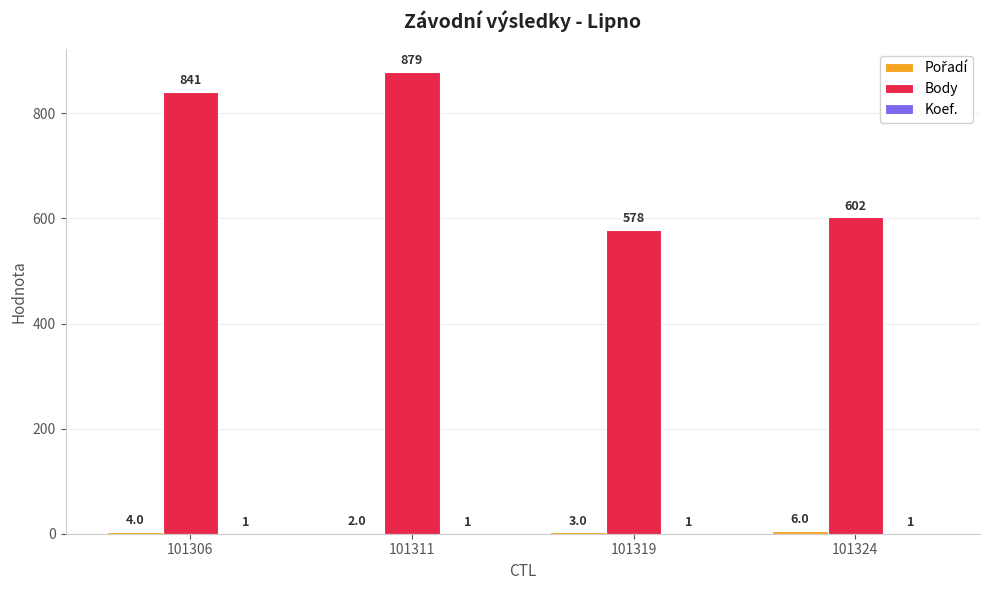

What is the sum of the Body values at 101311 and 101324?

1481